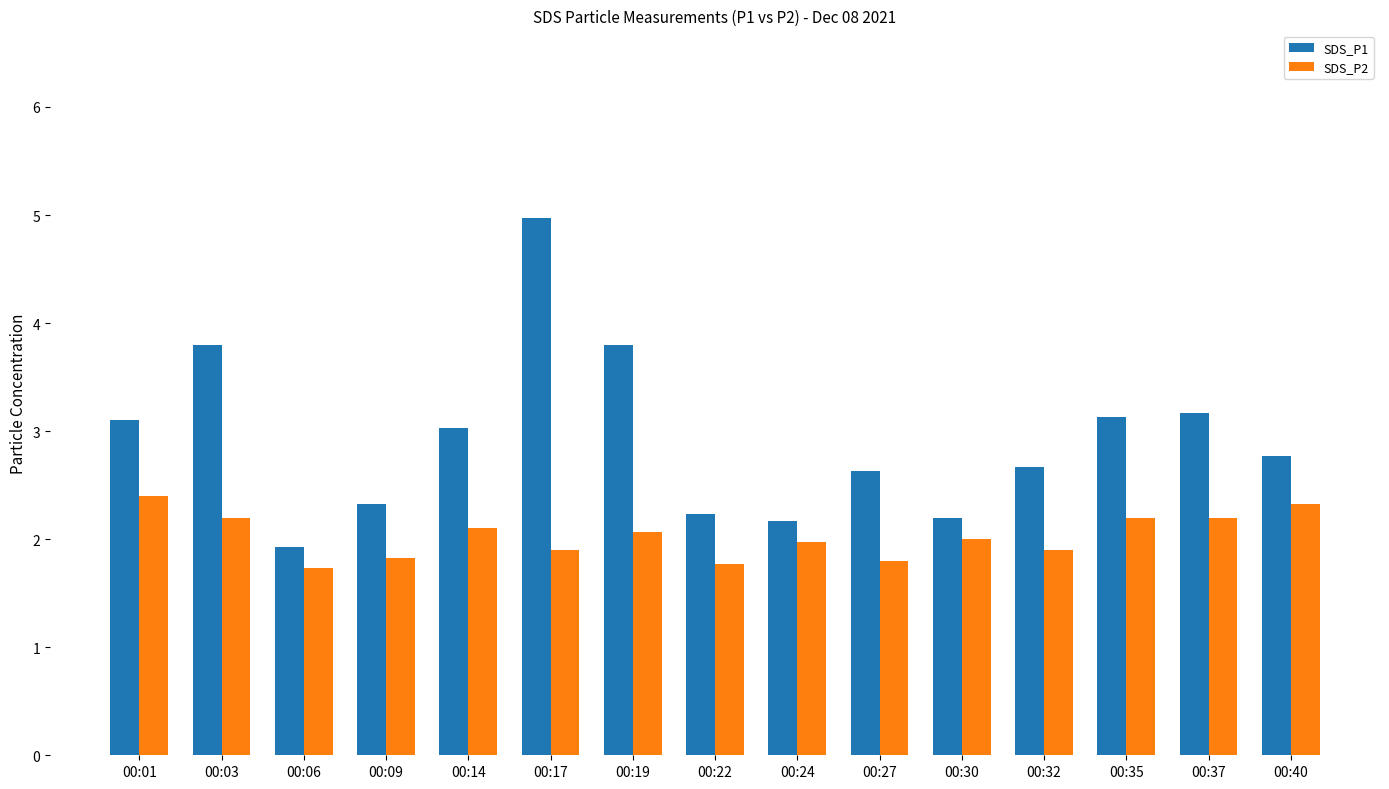

How many bars are there in total?

30